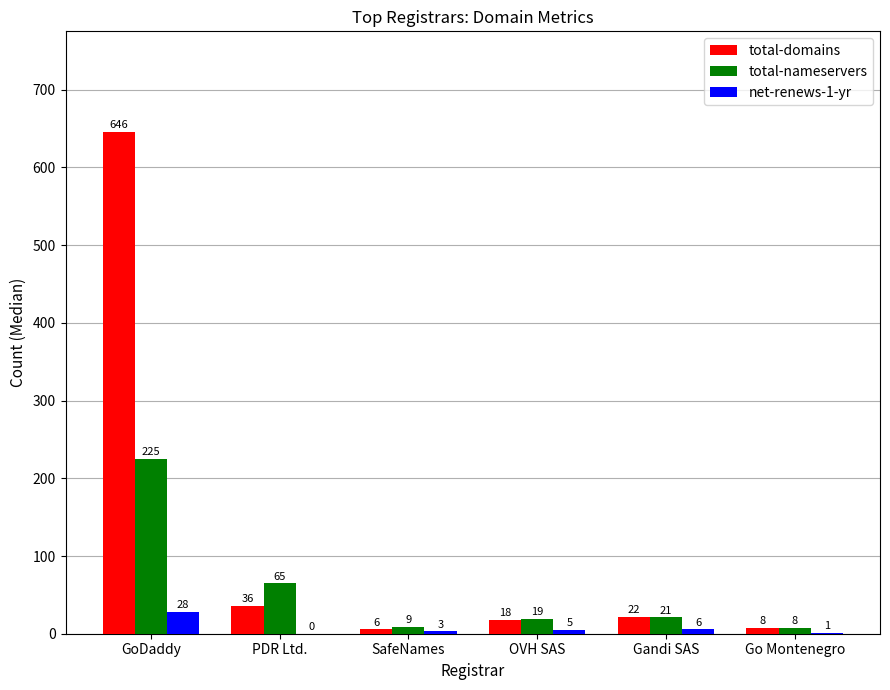

Which series has the largest total across all categories?

total-domains